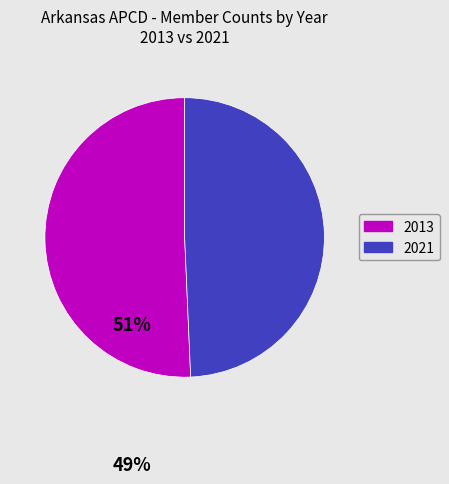

Is there any slice that represents more than half of the pie?

Yes